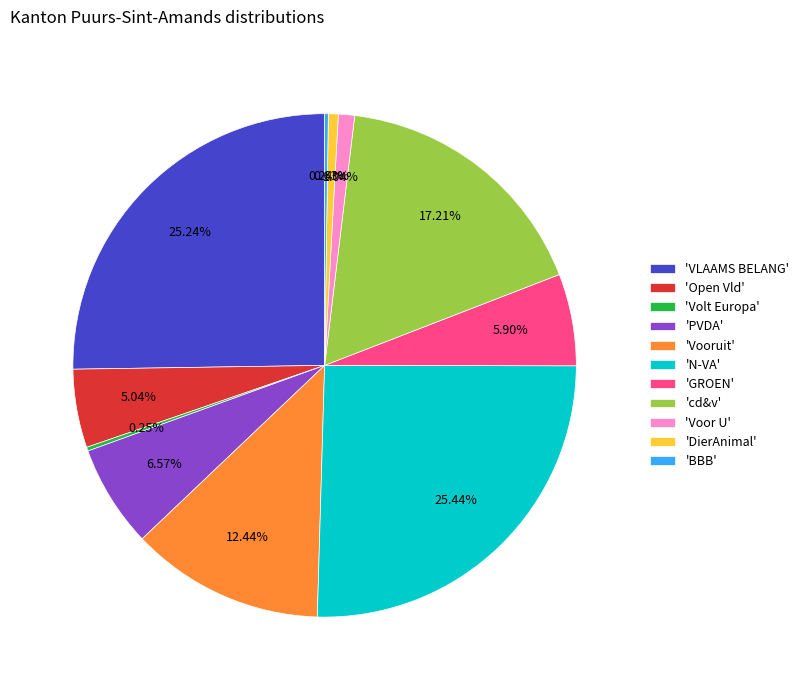

Between 'PVDA' and 'GROEN', which is larger?

'PVDA'